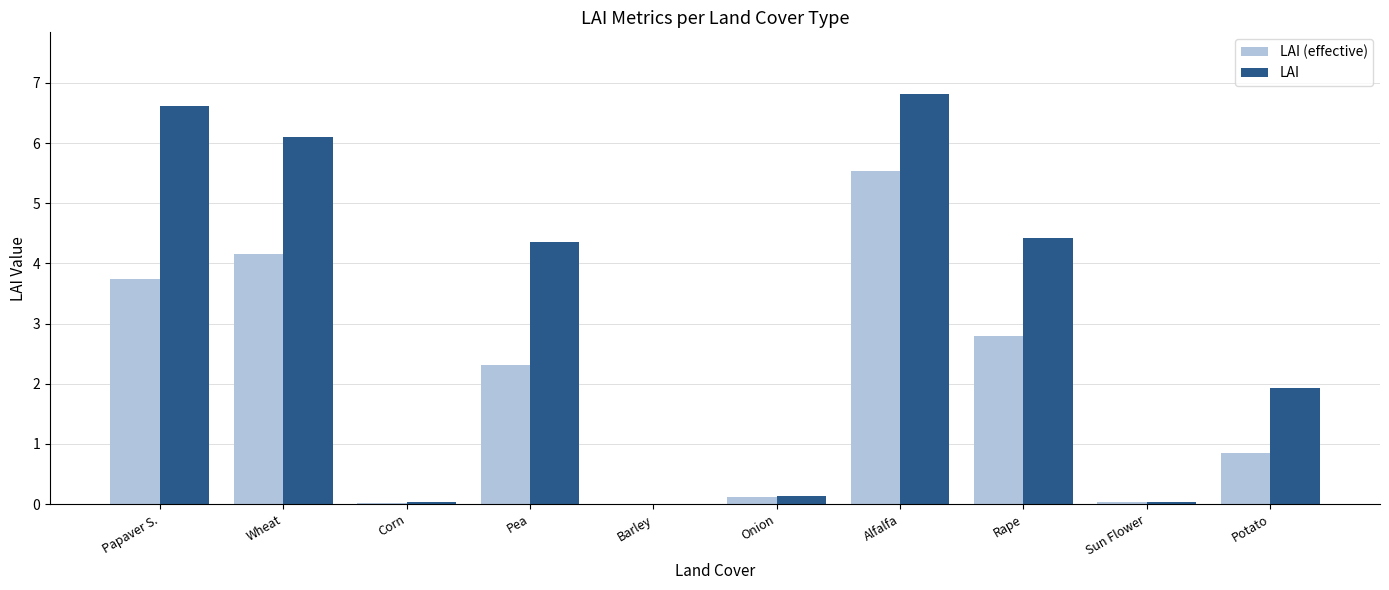

What is the maximum value shown in the chart?

6.8